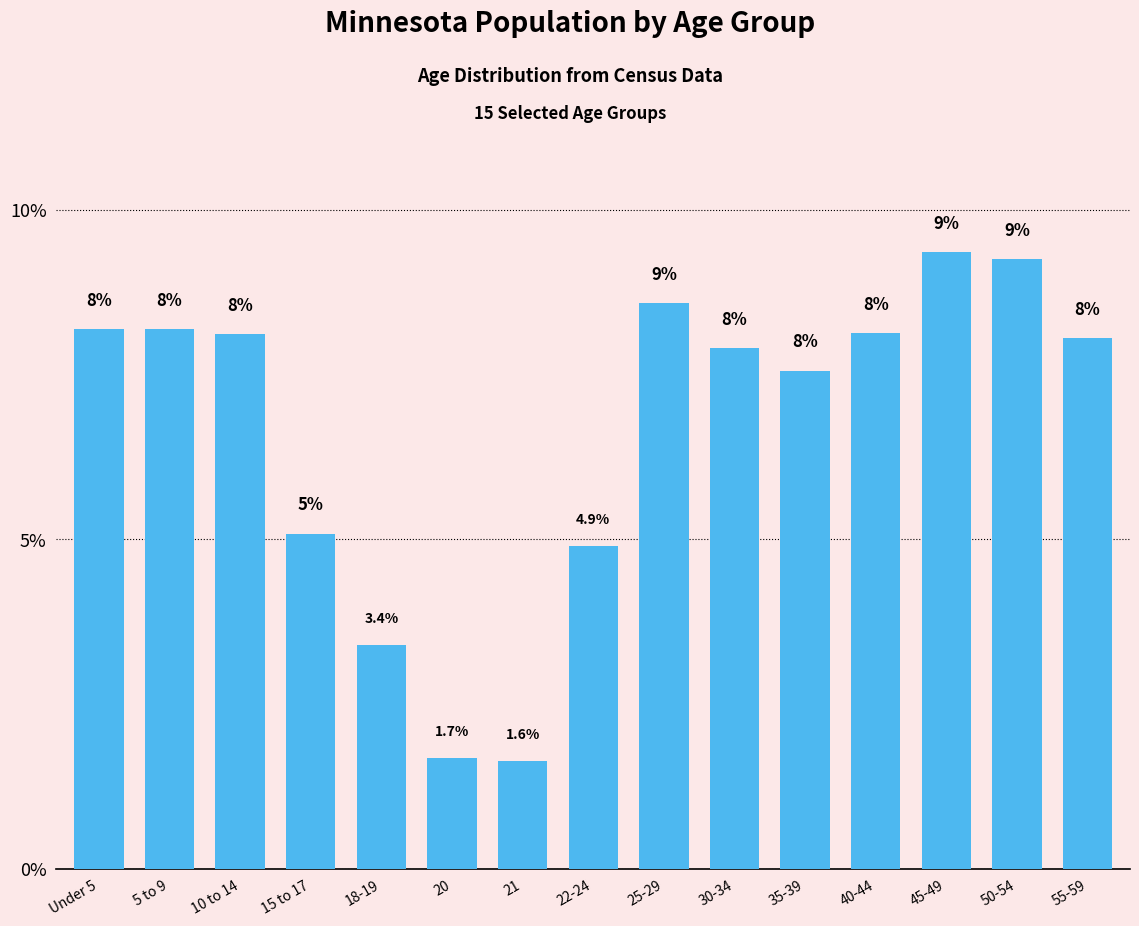

Approximately how many times larger is the value at 25-29 compared to 10 to 14?

1.1